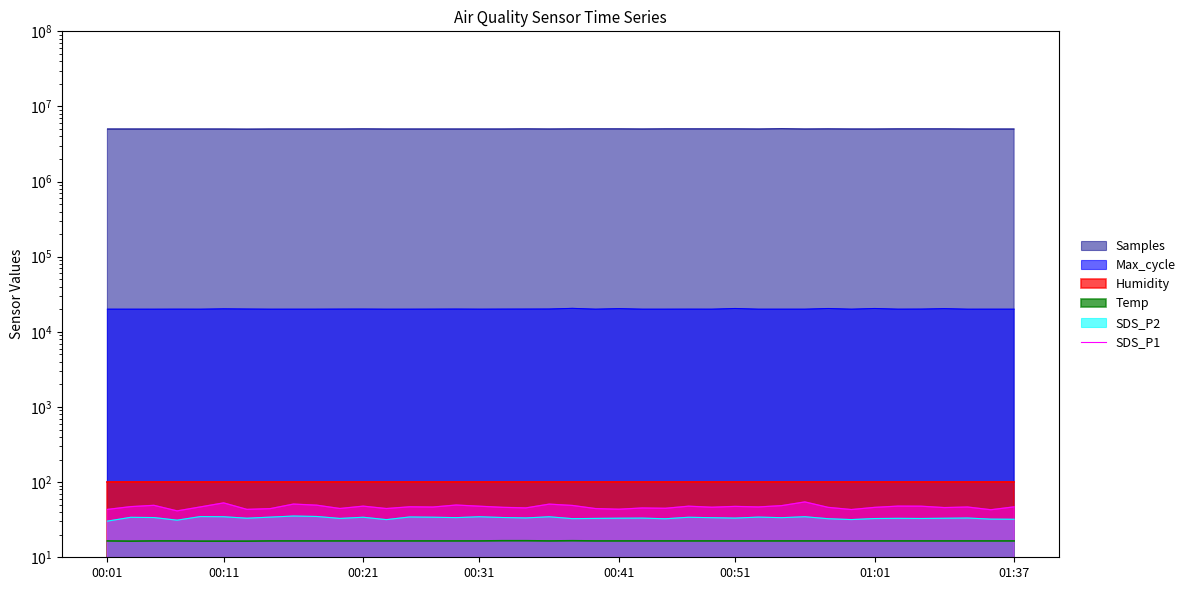

At which category does the data reach its first local peak?

00:21